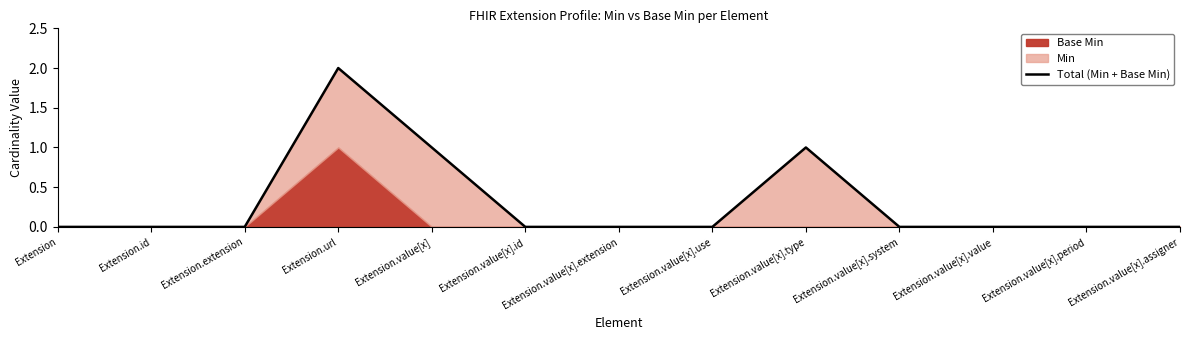

What position from the left is Extension.value[x].assigner?

13